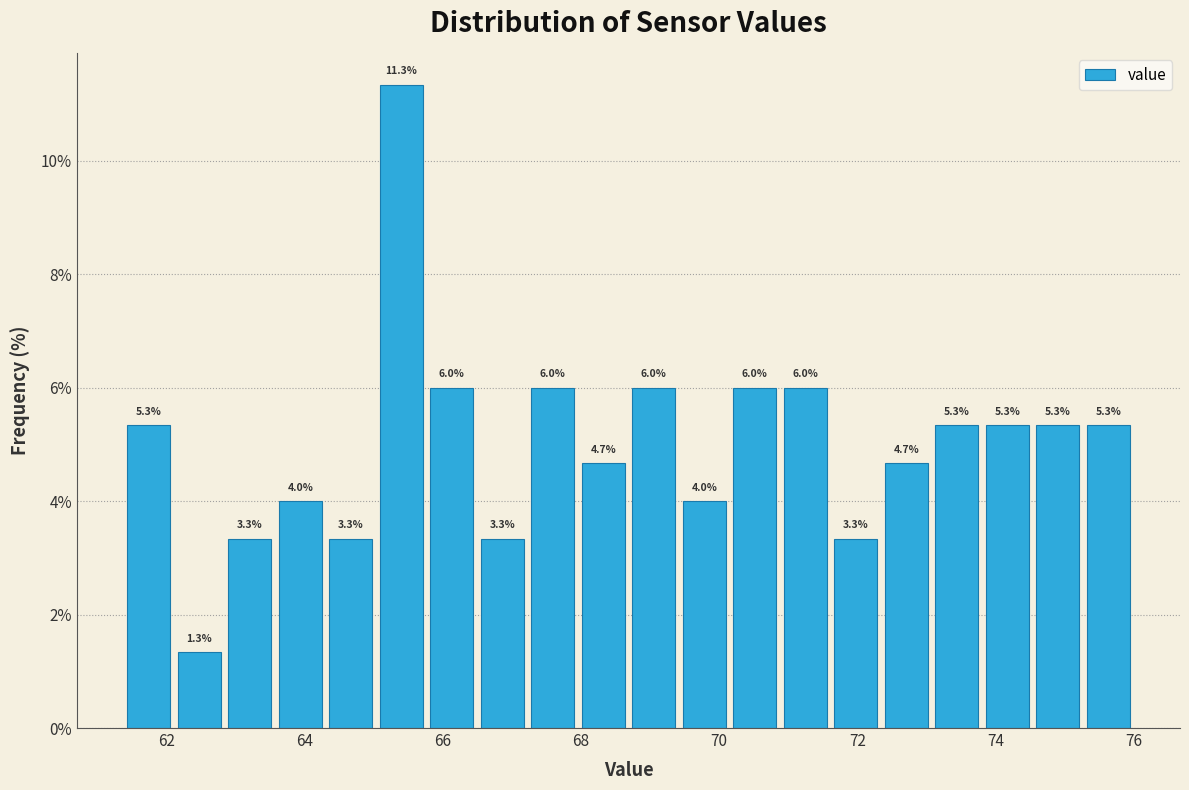

Around what value on the x-axis is the tallest bar? Give the approximate position of its centre, as read against the axis.

65.4